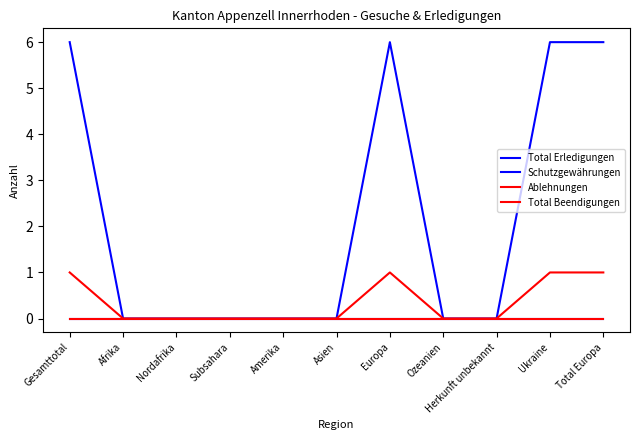

How many lines are shown in the chart?

4